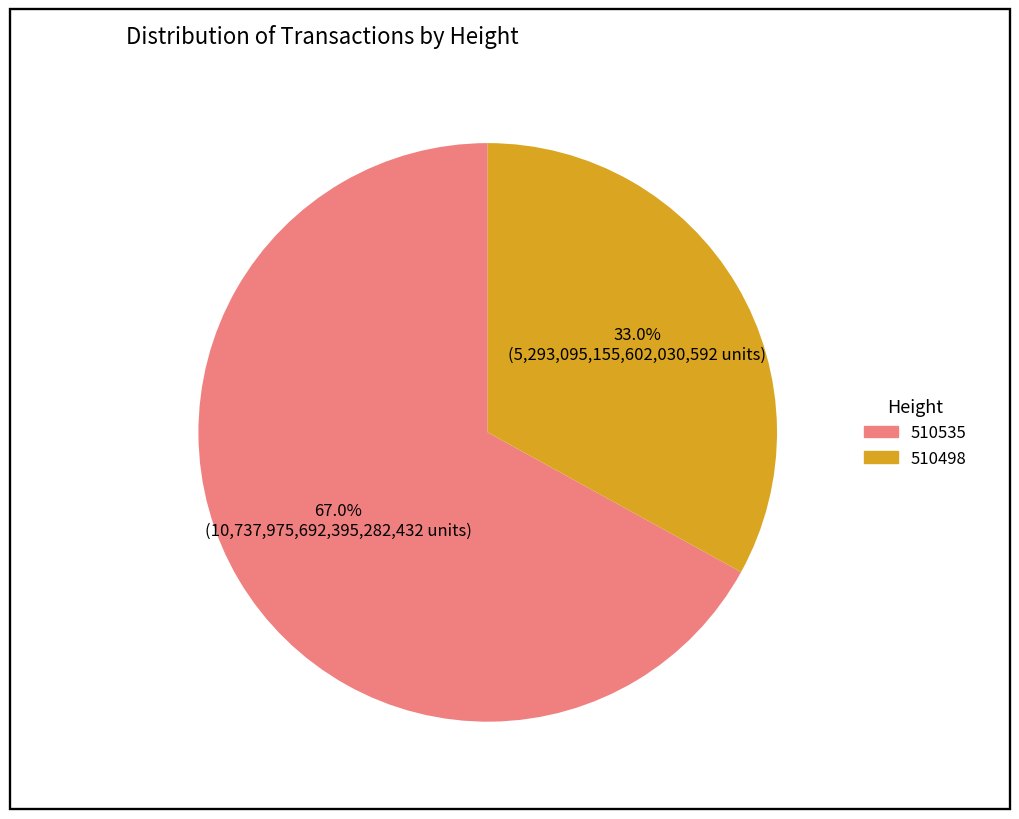

To the nearest percent, what portion does 510498 represent?

33%